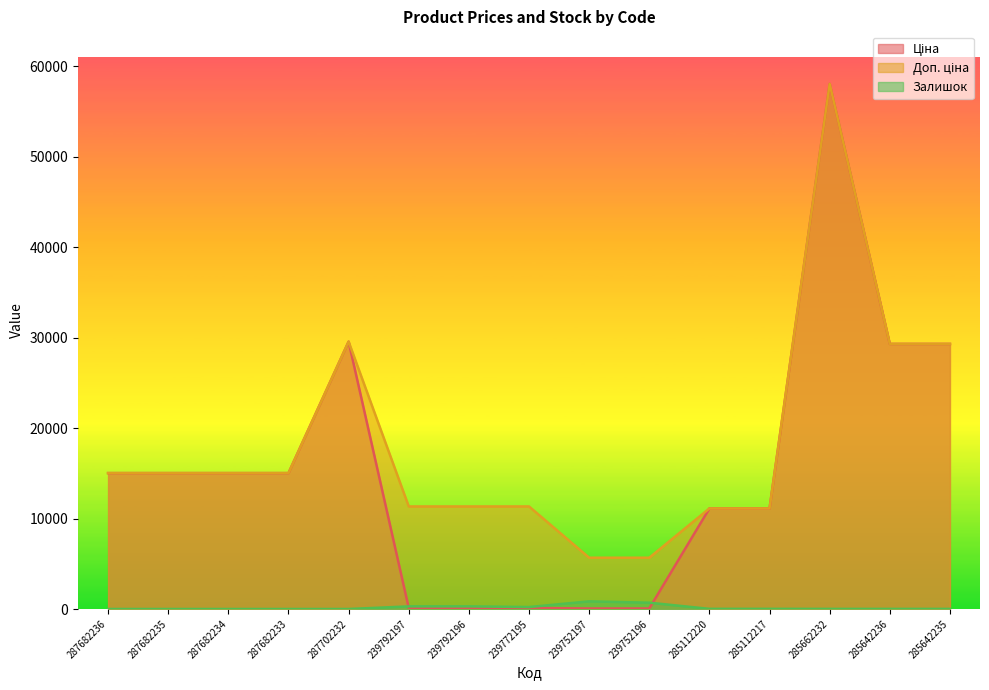

The value of Доп. ціна at 287682234 is 15019.2. True or false?

True